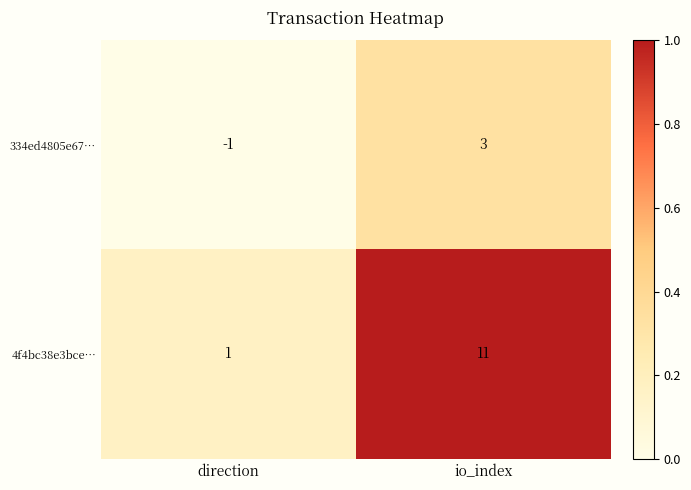

Rank the series by their average value, from lowest to highest.

334ed4805e67…, 4f4bc38e3bce…